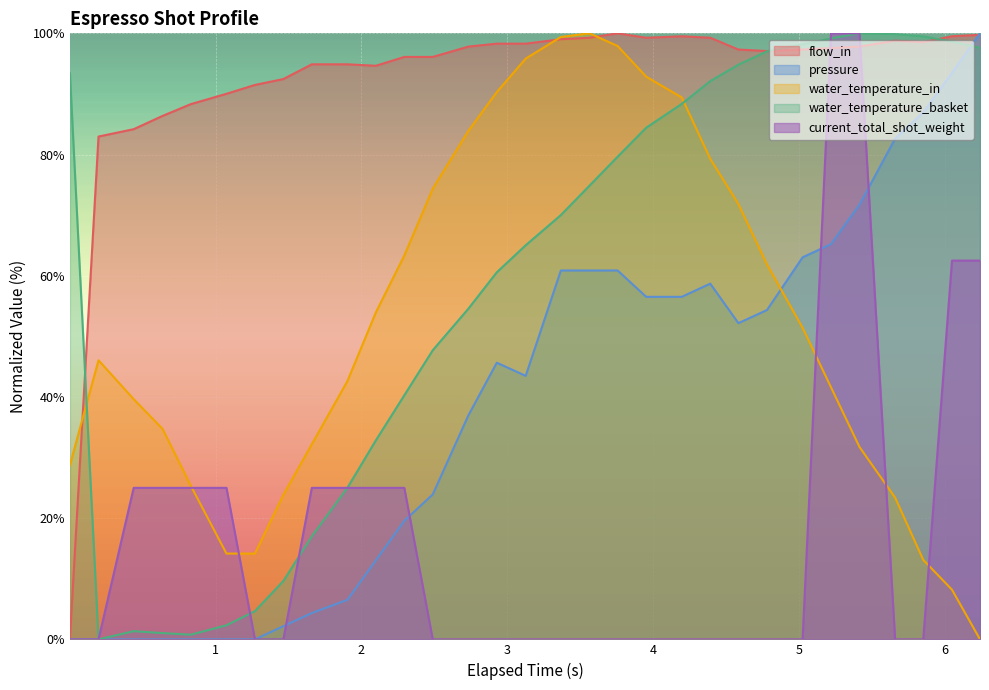

Count the number of data series in this chart.

5